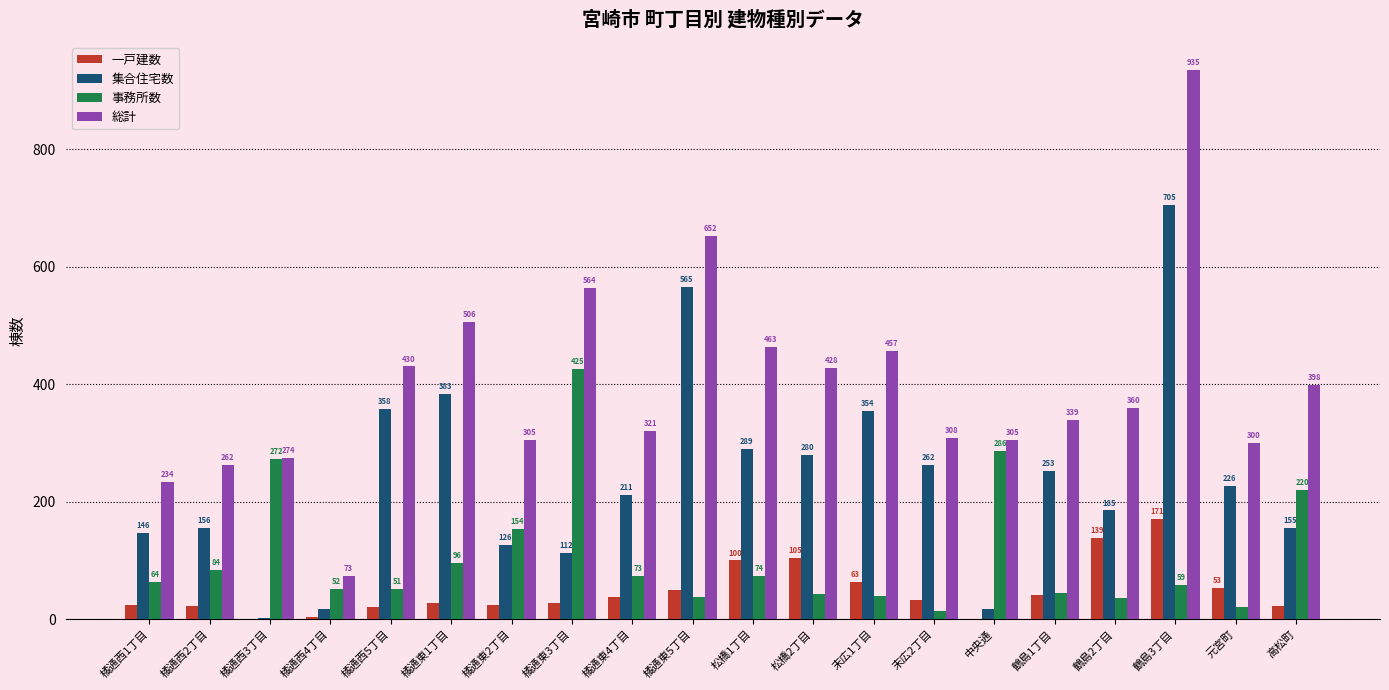

How many groups of bars are there?

20